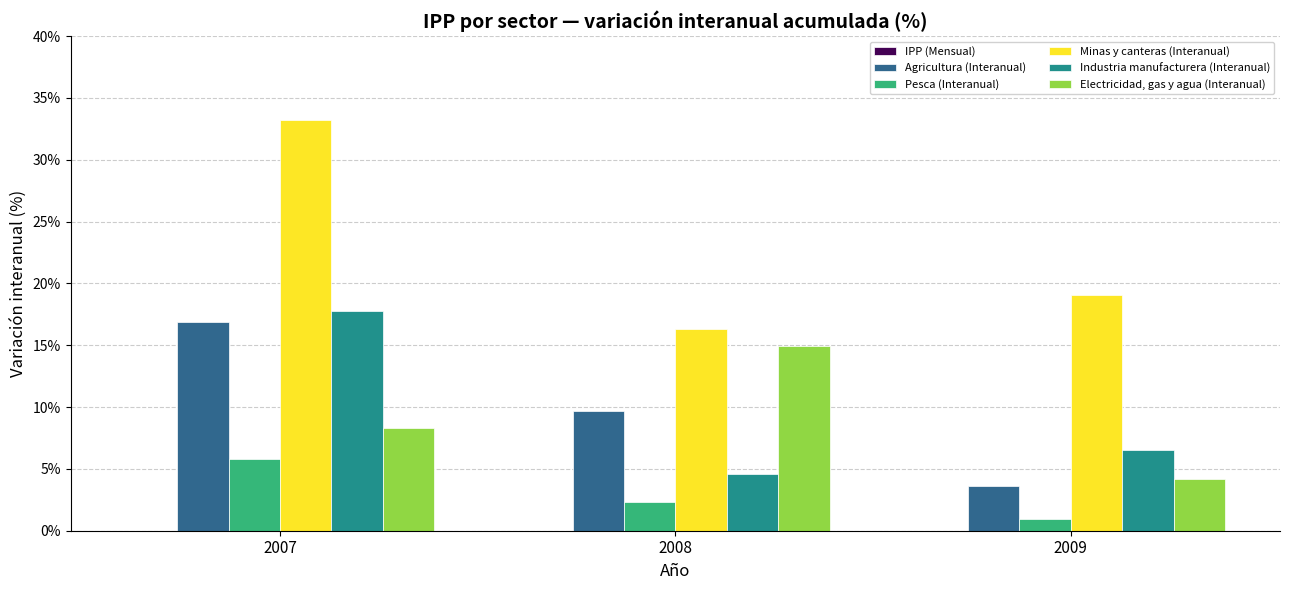

Rank the series at 2008 from highest to lowest value.

Minas y canteras (Interanual), Electricidad, gas y agua (Interanual), Agricultura (Interanual), Industria manufacturera (Interanual), Pesca (Interanual)